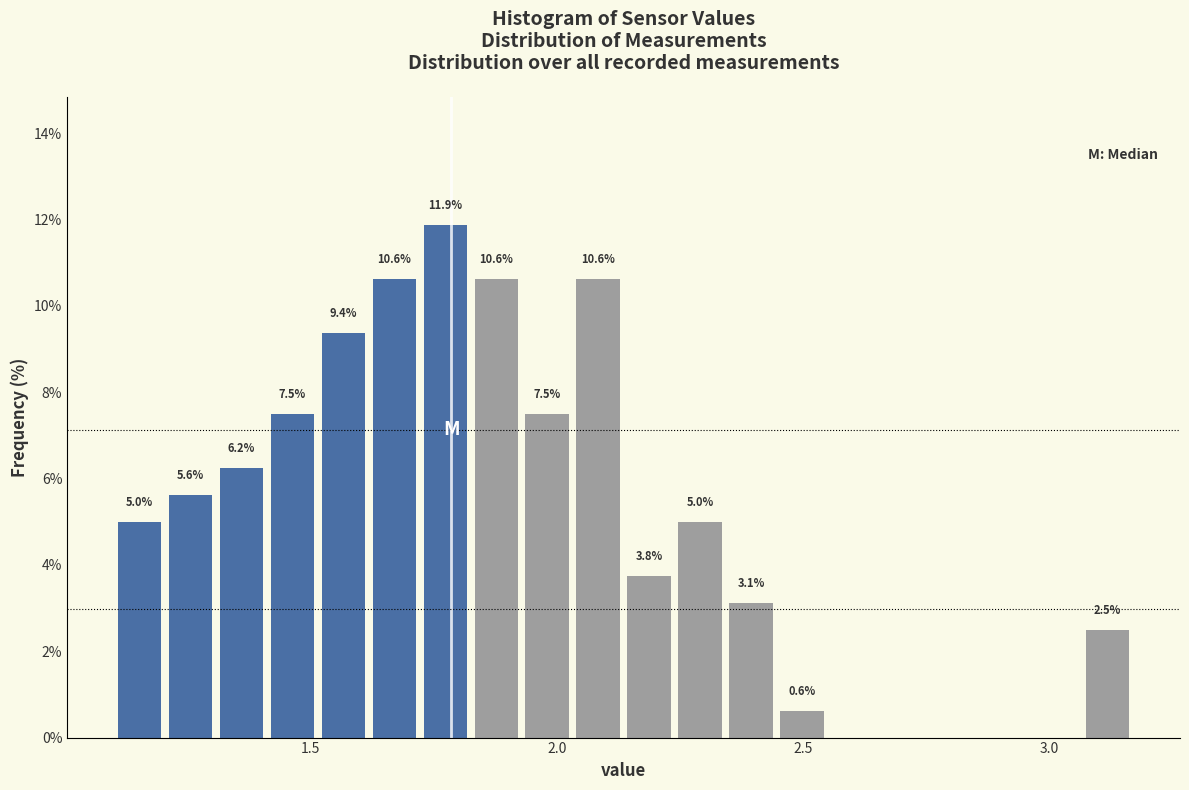

Read against the x-axis, roughly where is the centre of the tallest bar?

1.75